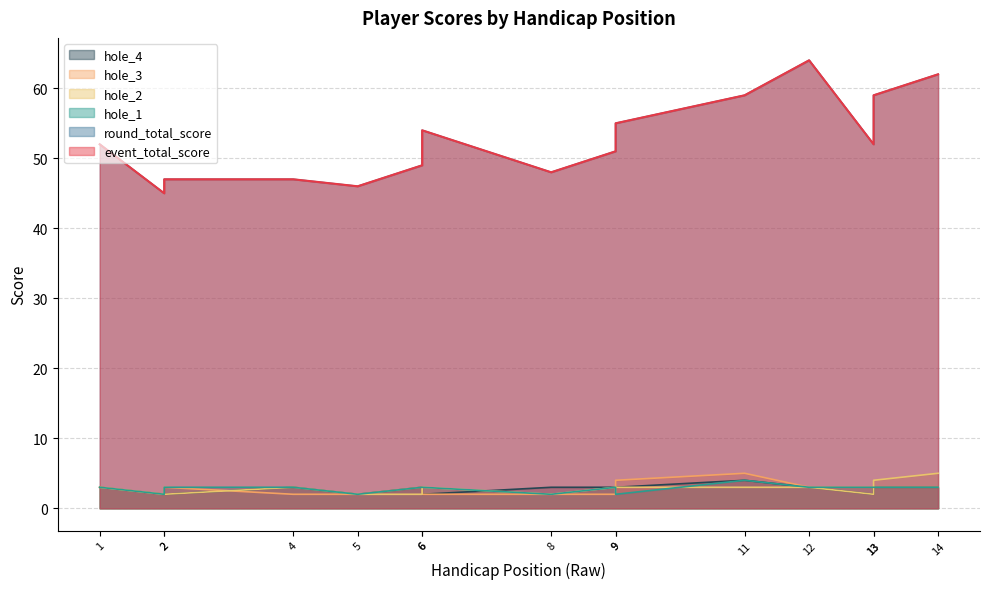

List the series in order of their peak value, lowest first.

hole_1, hole_4, hole_2, hole_3, event_total_score, round_total_score